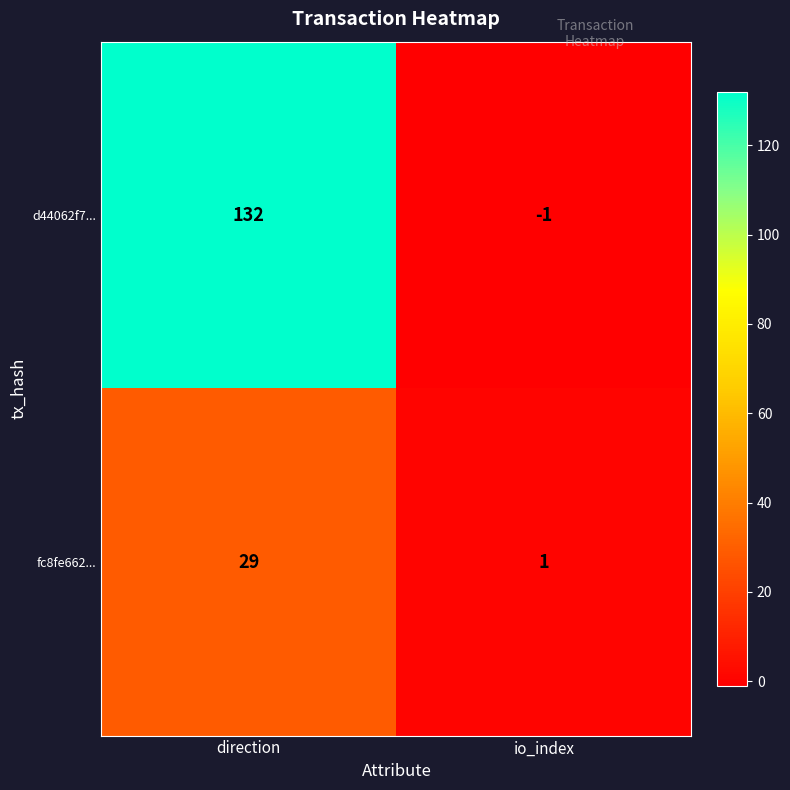

How many data points does each series have?

2